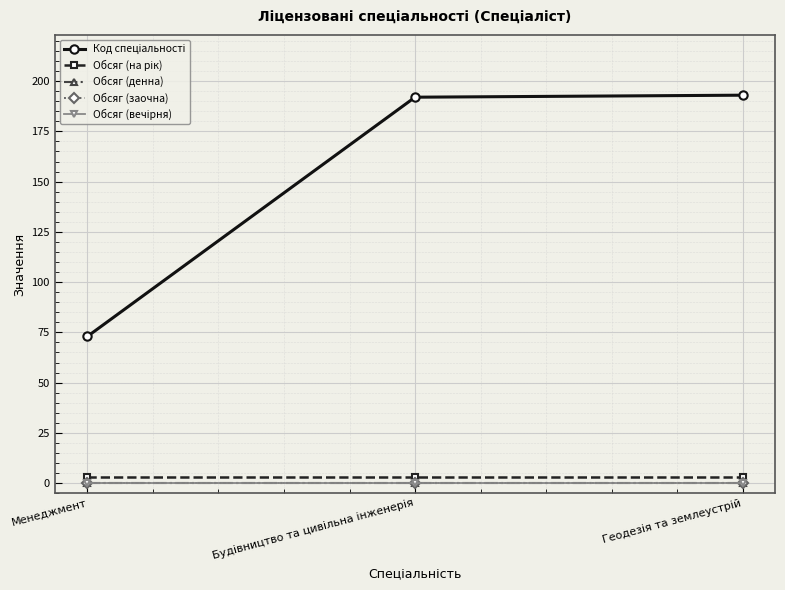

Is this an area chart (filled region under the line)?

No